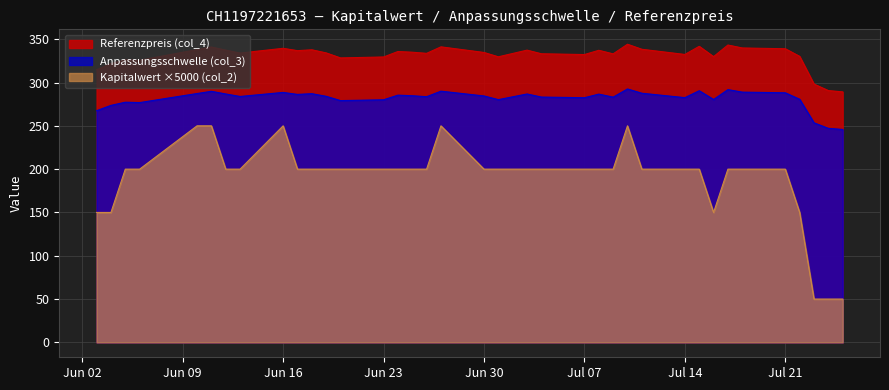

Read the Anpassungsschwelle (col_3) value at 2025-06-20.

279.1